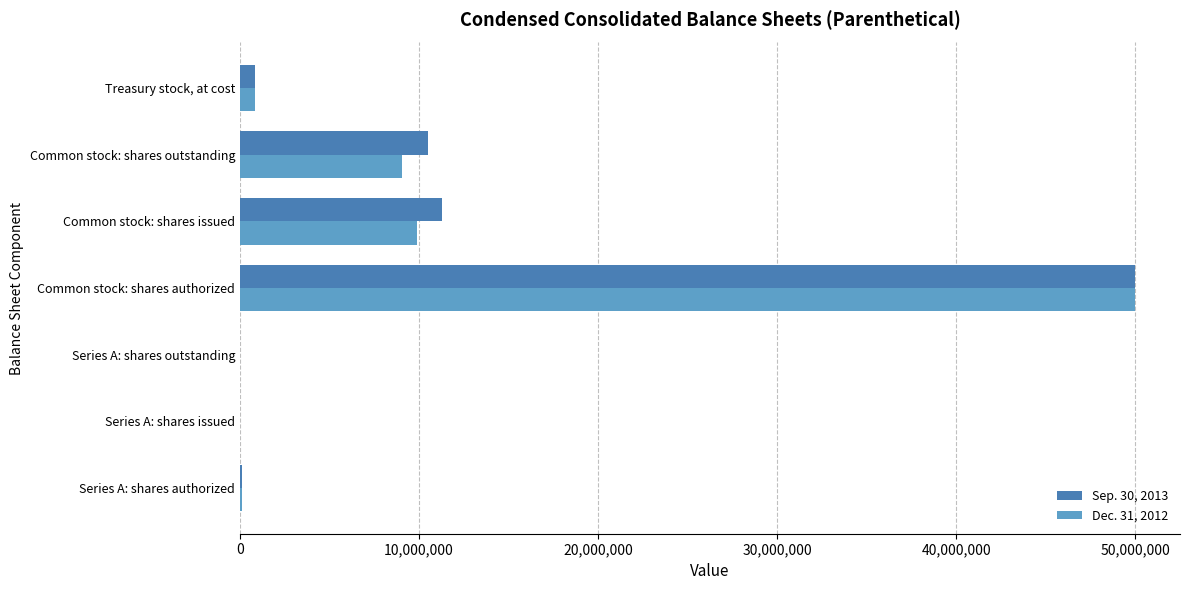

What are all the series names shown in the legend?

Sep. 30, 2013, Dec. 31, 2012